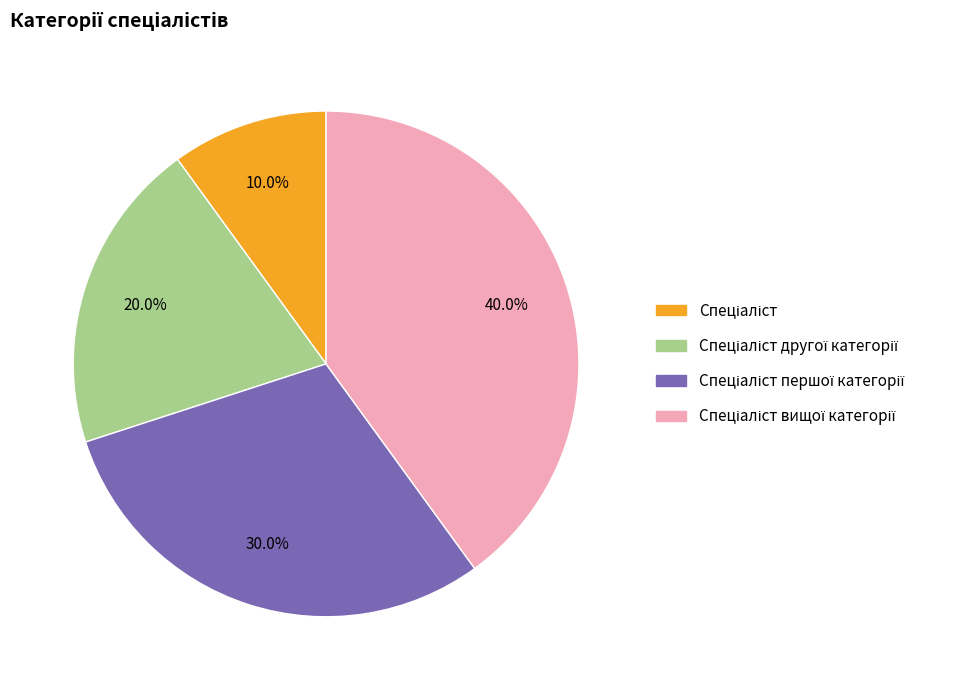

Is there any slice that represents more than half of the pie?

No